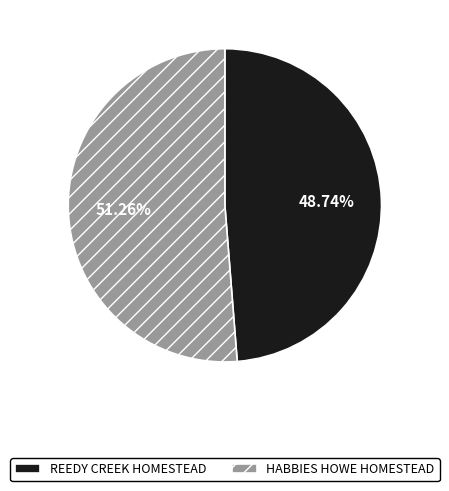

True or false: REEDY CREEK HOMESTEAD accounts for 61% of the total.

False